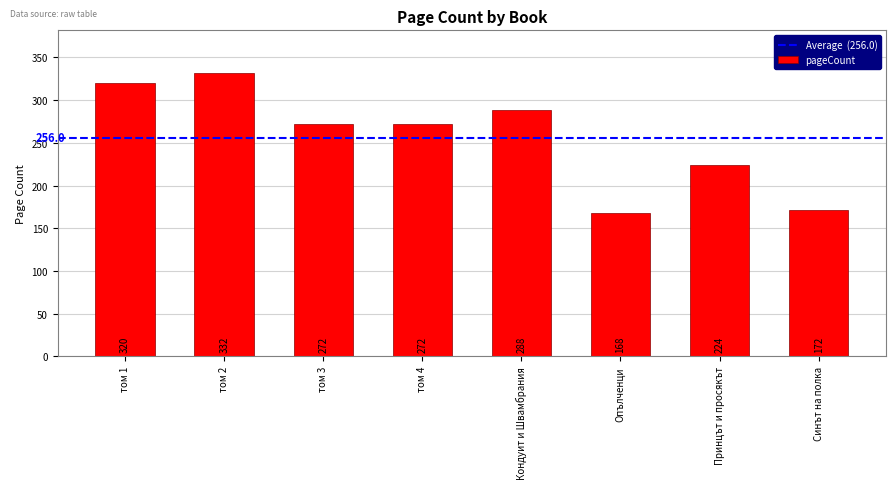

What is the label of the 1st bar from the left?

том 1